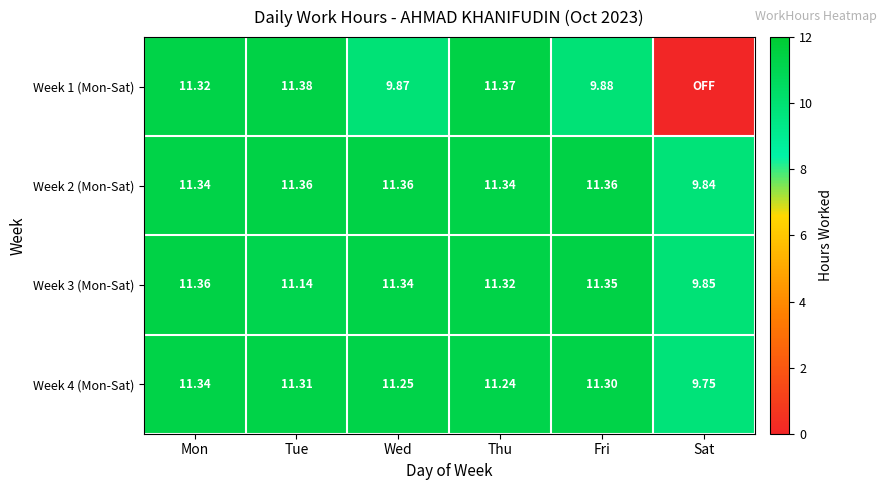

At which category does the chart reach its peak across all series?

Tue